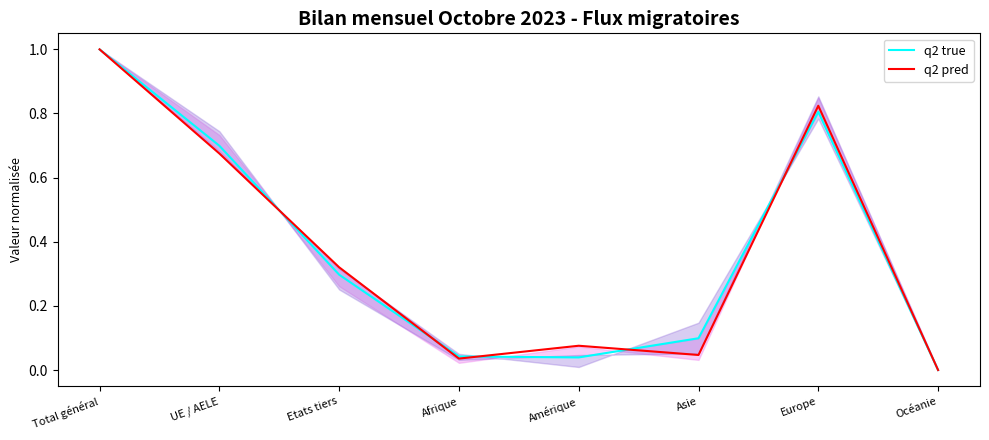

The q2 true series shows 0.0 at Afrique. True or false?

True